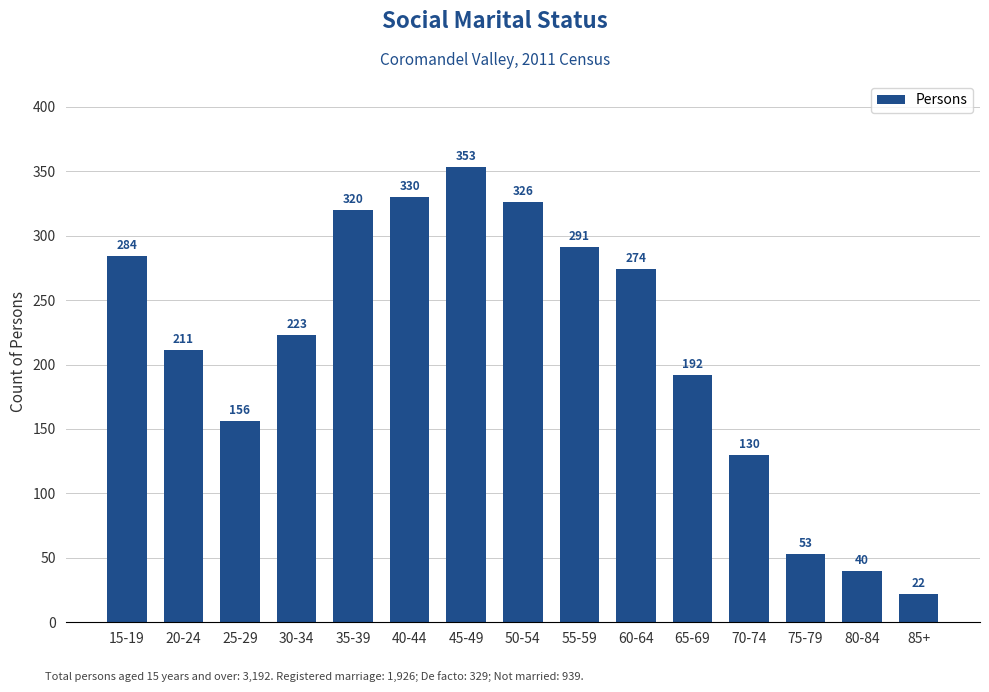

How many bars are there in total?

15